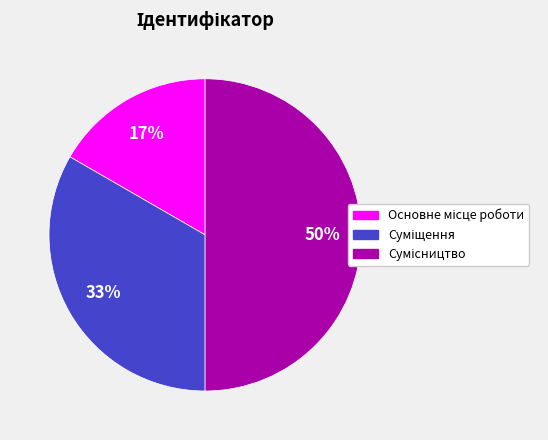

Count the number of slices in the pie.

3